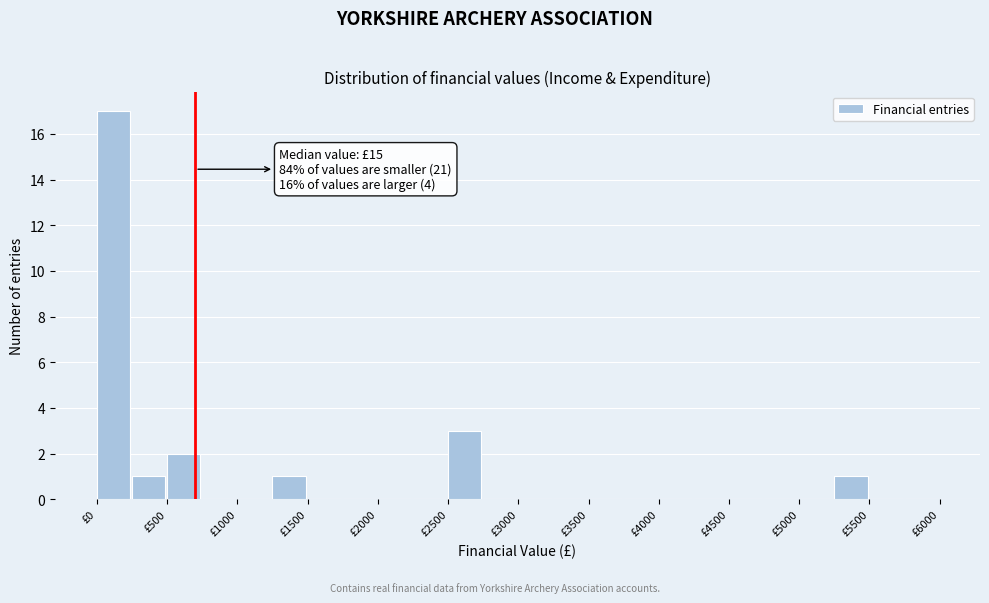

Over which range of the x-axis is the bar tallest?

0 to 250